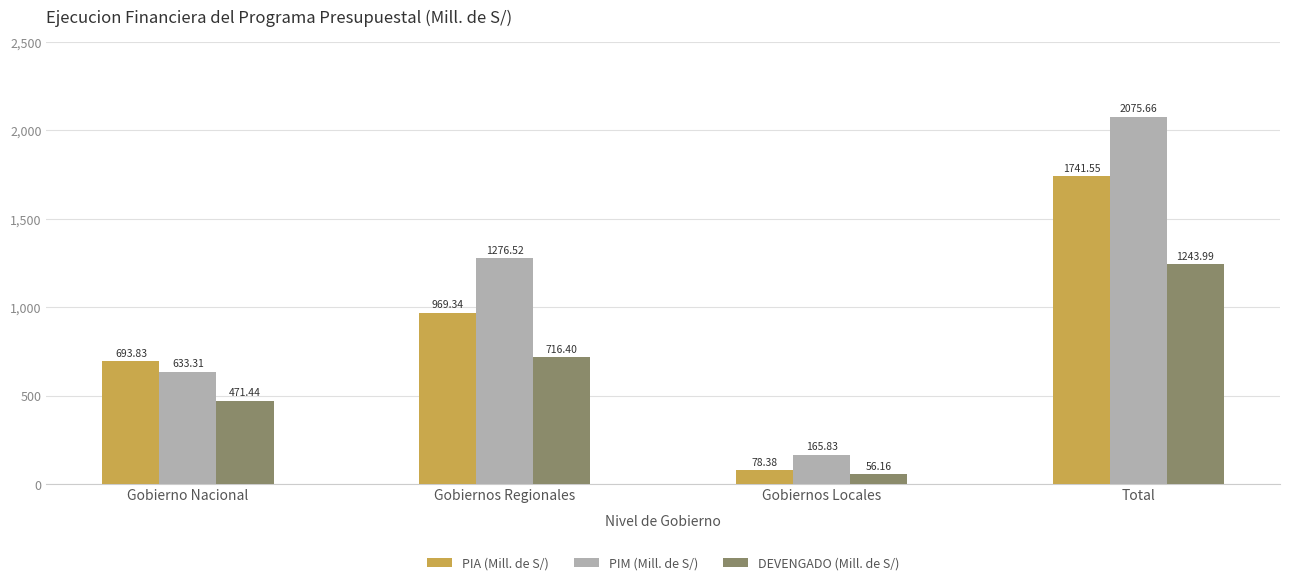

What is the sum of the PIA (Mill. de S/) values at Gobiernos Locales and Gobierno Nacional?

772.2